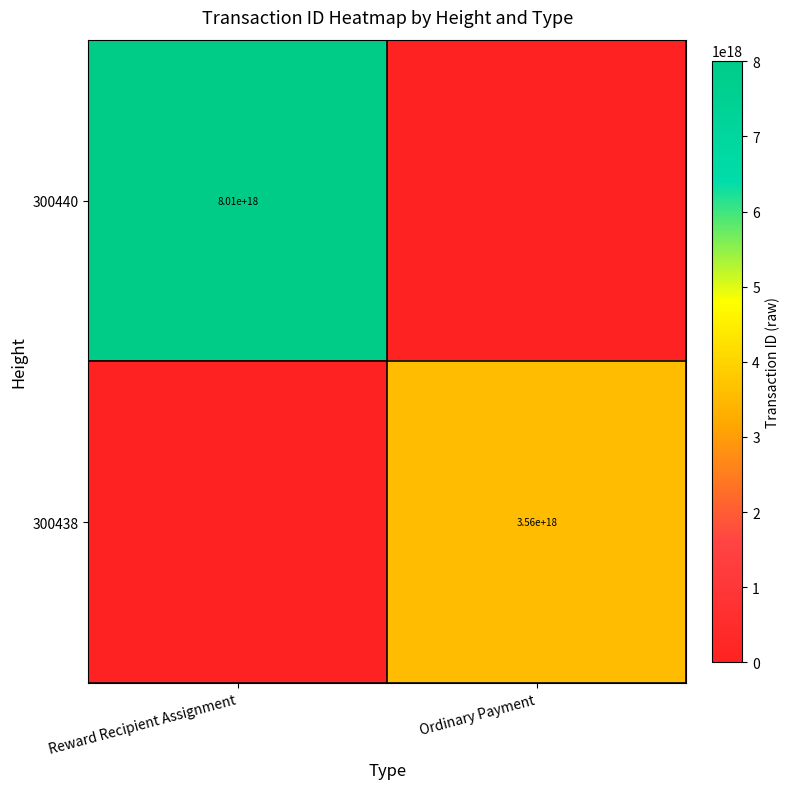

The value of 300440 at Reward Recipient Assignment is 11700024172286253056. True or false?

False